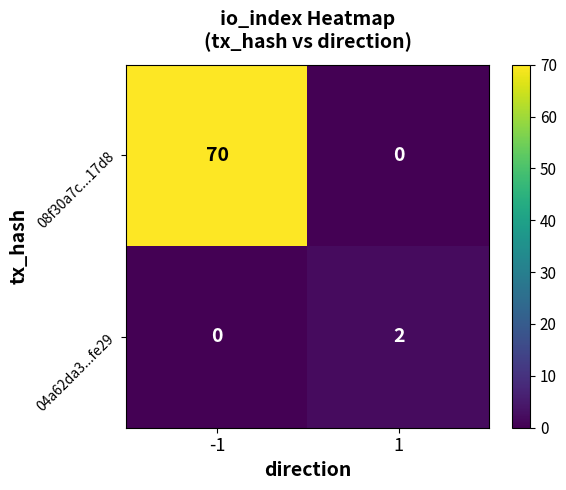

Which series has the largest total across all categories?

08f30a7c...17d8